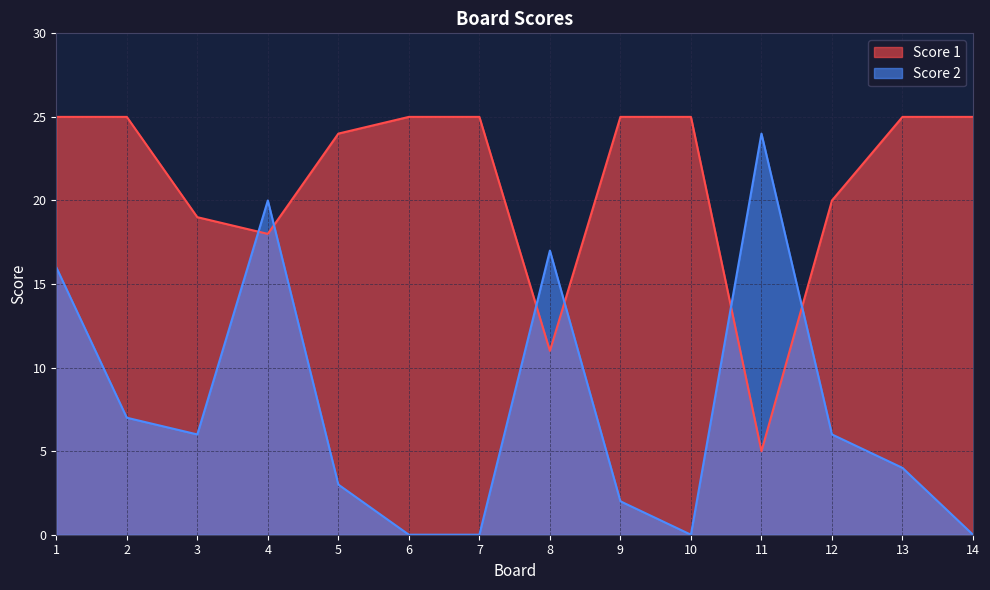

Where is the first local minimum for Score 2?

3